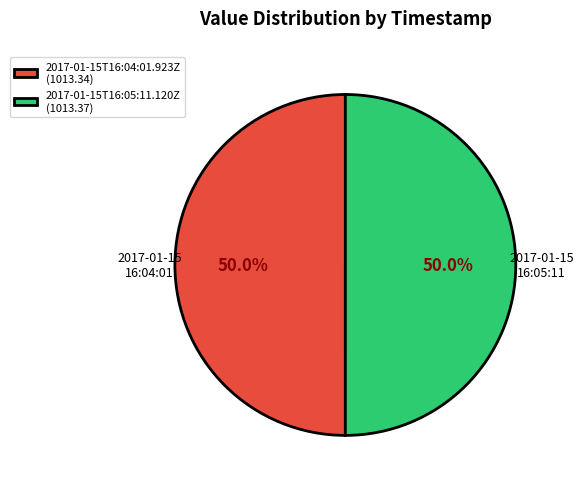

How much of the chart is everything except 2017-01-15T16:04:01.923Z (1013.34)?

50.0%